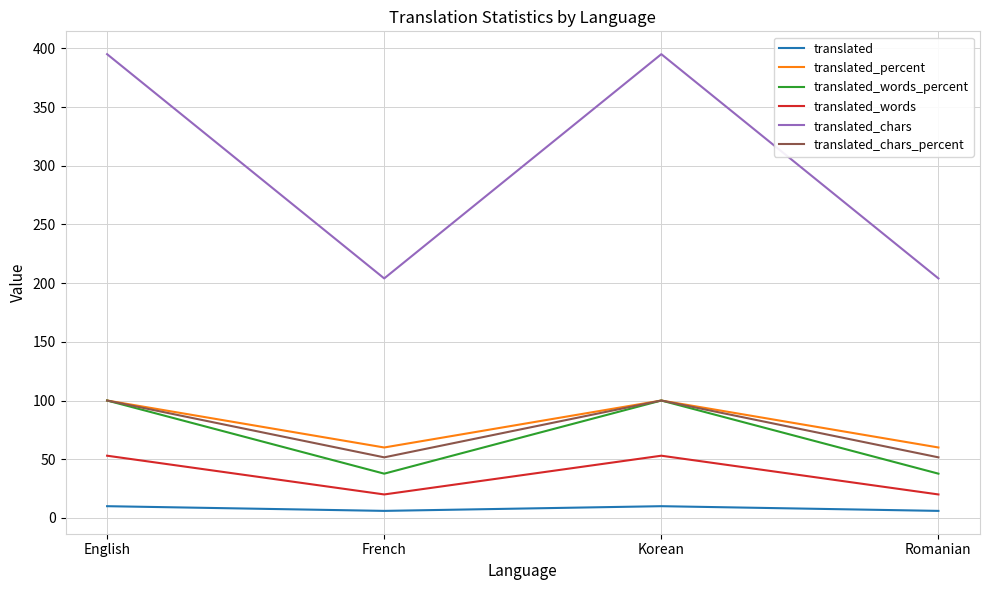

What is the maximum value for translated_words?

53.0